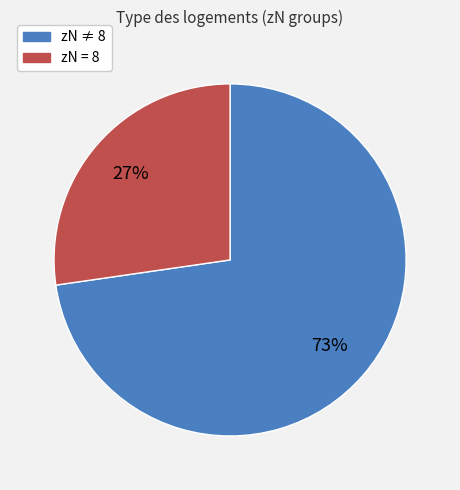

Does any single category account for the majority?

Yes